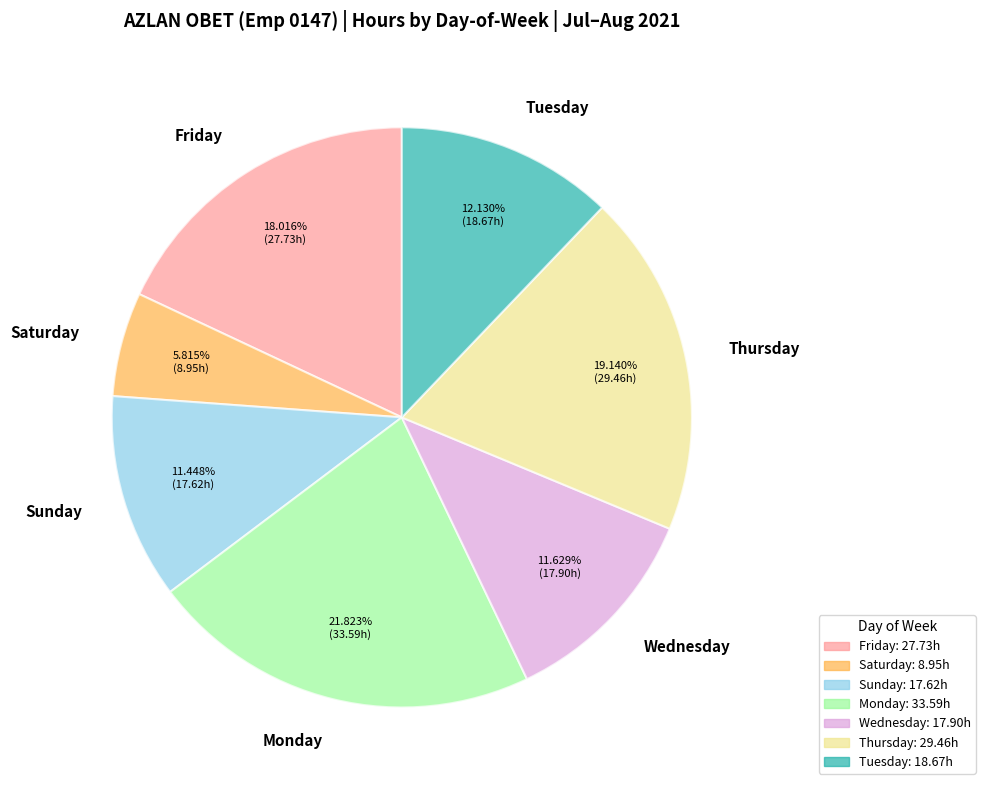

Do Tuesday and Monday together represent more than half of the pie?

No